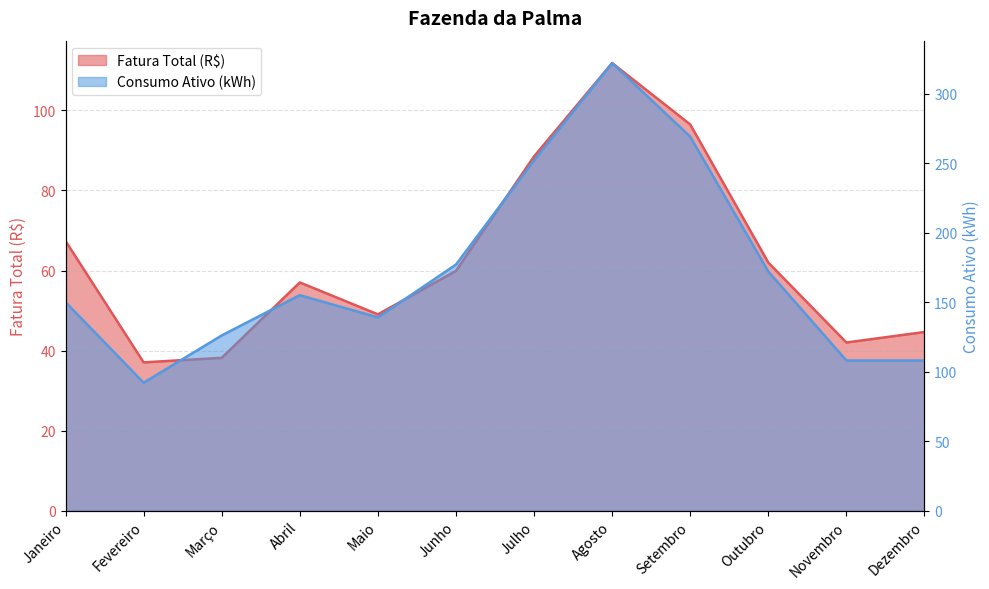

True or false: Fatura Total (R$) and Consumo Ativo (kWh) cross at least once.

False